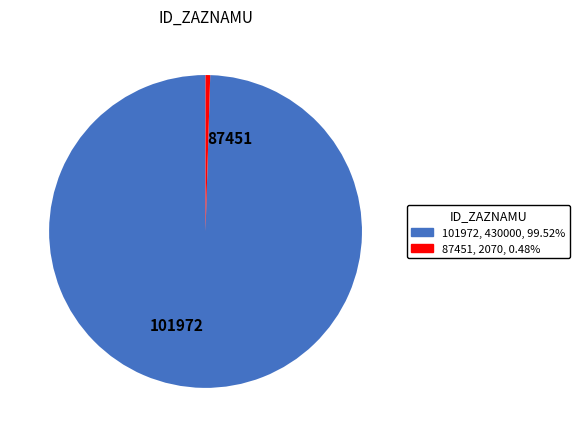

Rank the categories by value from lowest to highest.

87451, 101972